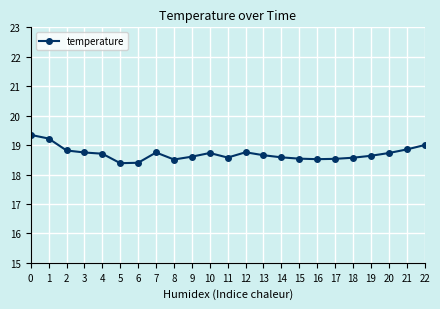

What is the approximate value at 22?

19.0